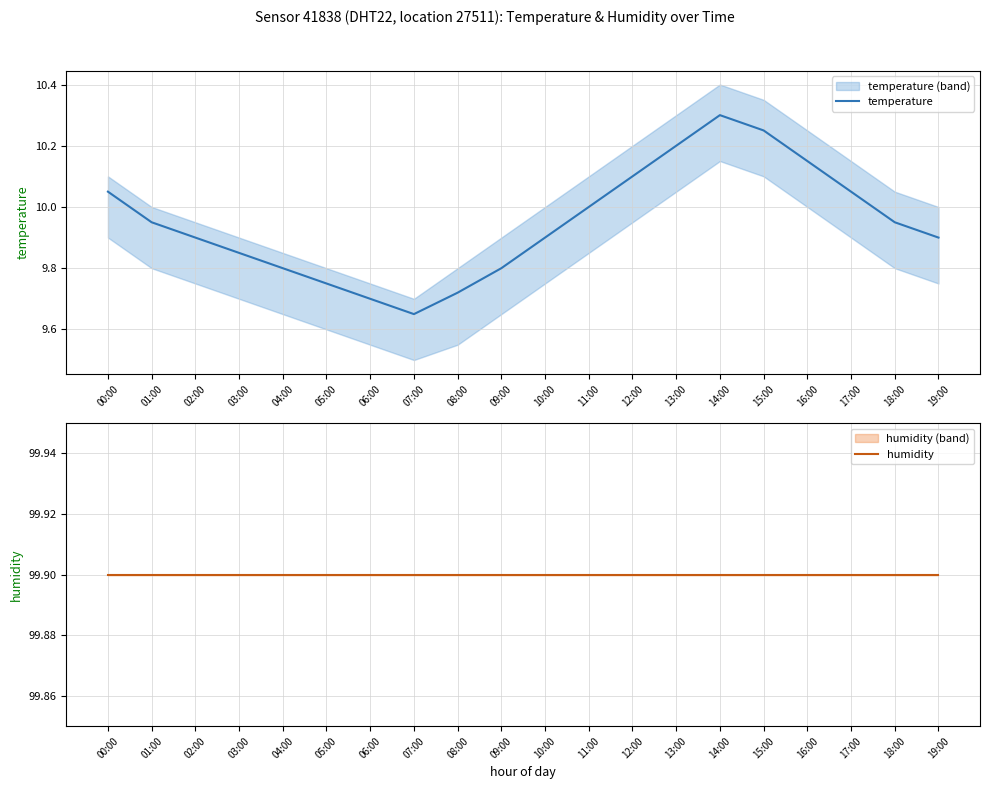

At how many categories does at least one series exceed 12?

20